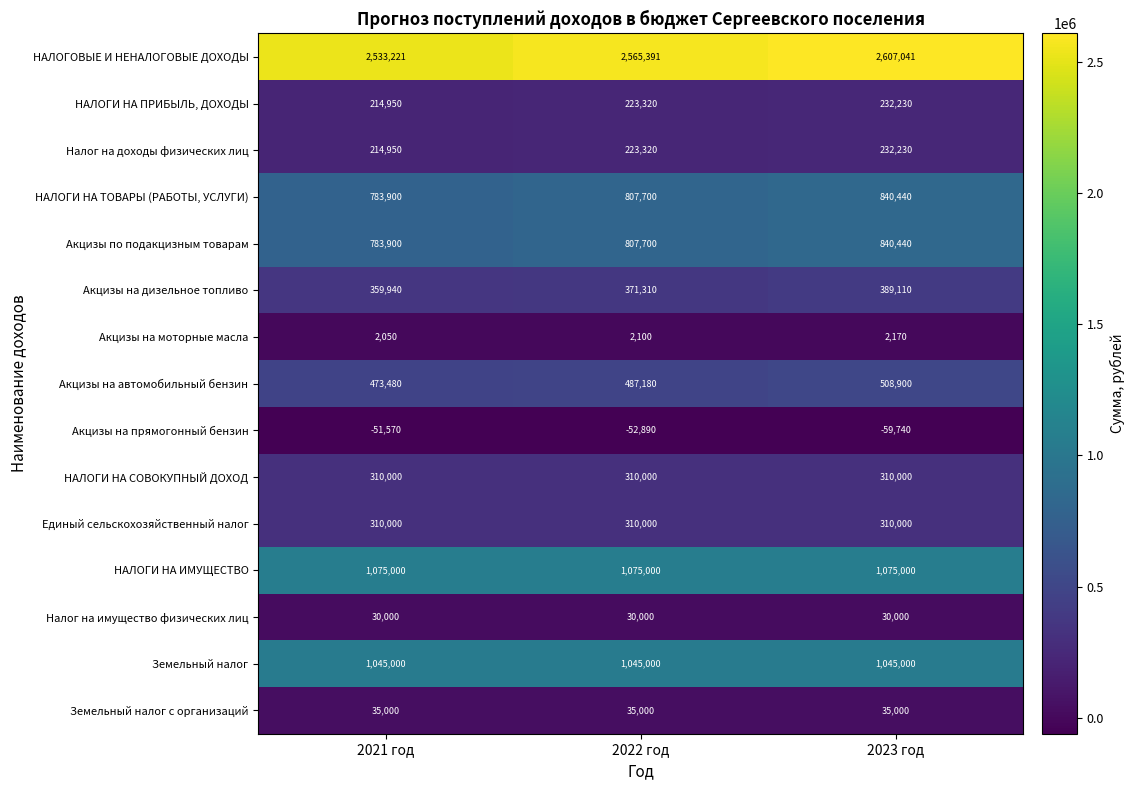

Which series has the largest range (max minus min)?

НАЛОГОВЫЕ И НЕНАЛОГОВЫЕ ДОХОДЫ